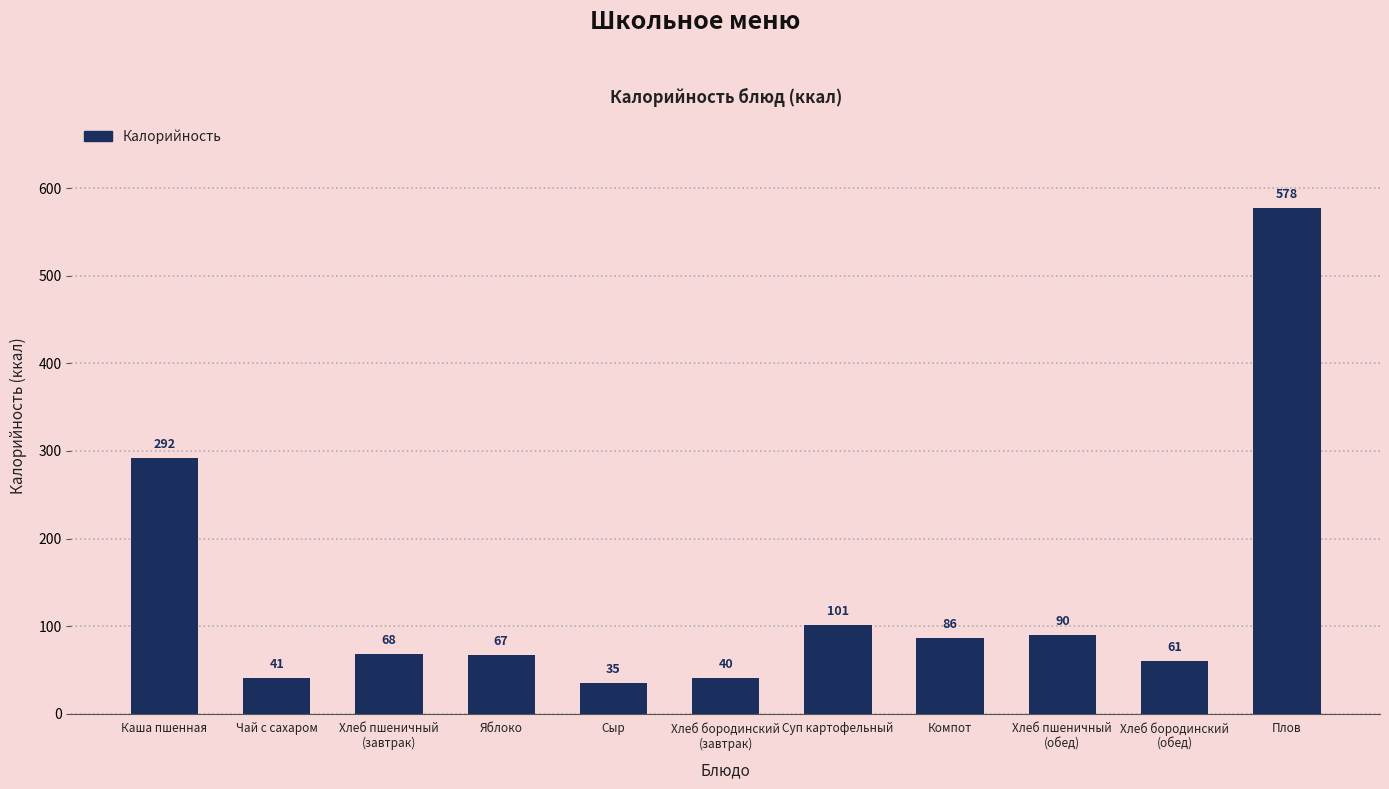

Which has a higher value, Плов or Яблоко?

Плов